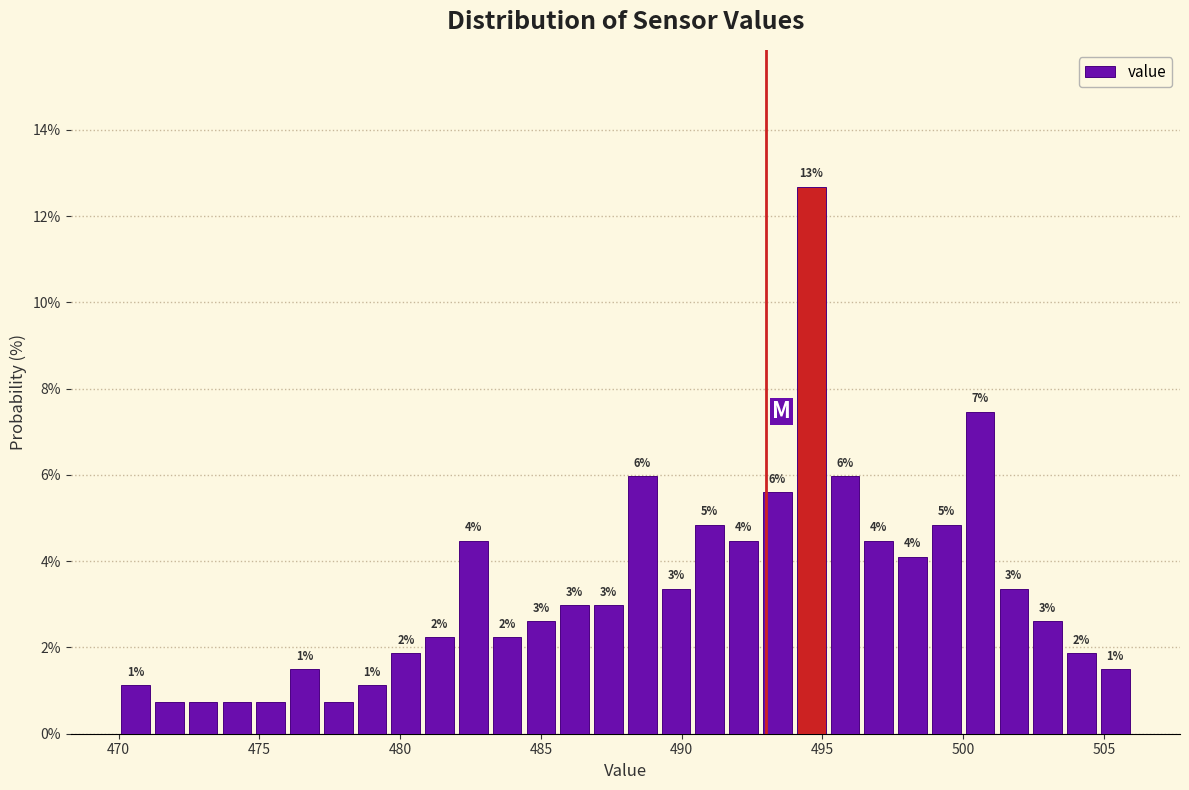

Read against the x-axis, roughly where is the centre of the tallest bar?

494.5